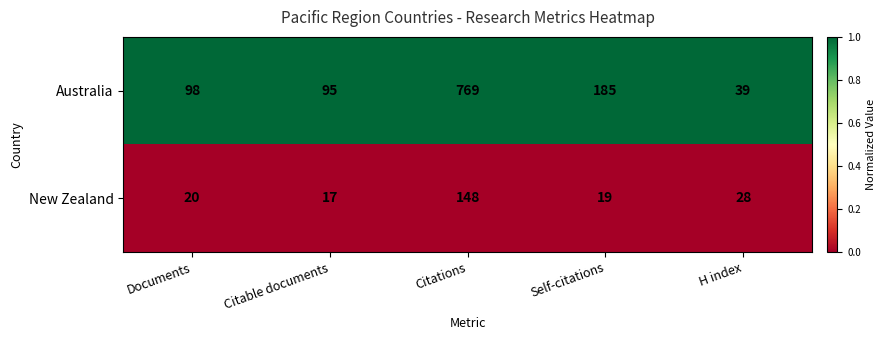

Reading left to right, what are all the values shown in this chart?

Australia: Documents=98	Citable documents=95	Citations=769	Self-citations=185	H index=39
New Zealand: Documents=20	Citable documents=17	Citations=148	Self-citations=19	H index=28